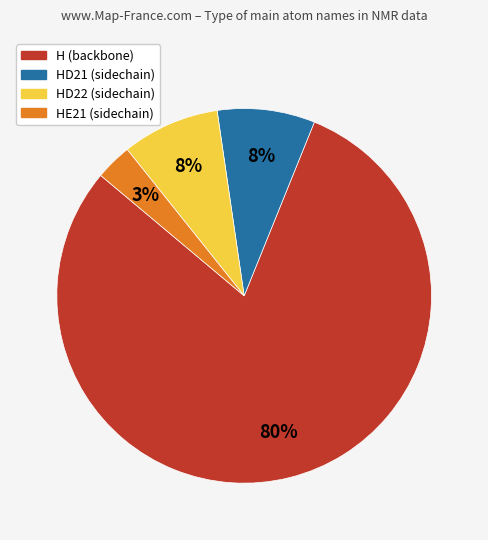

To the nearest percent, what is the average slice percentage?

25%